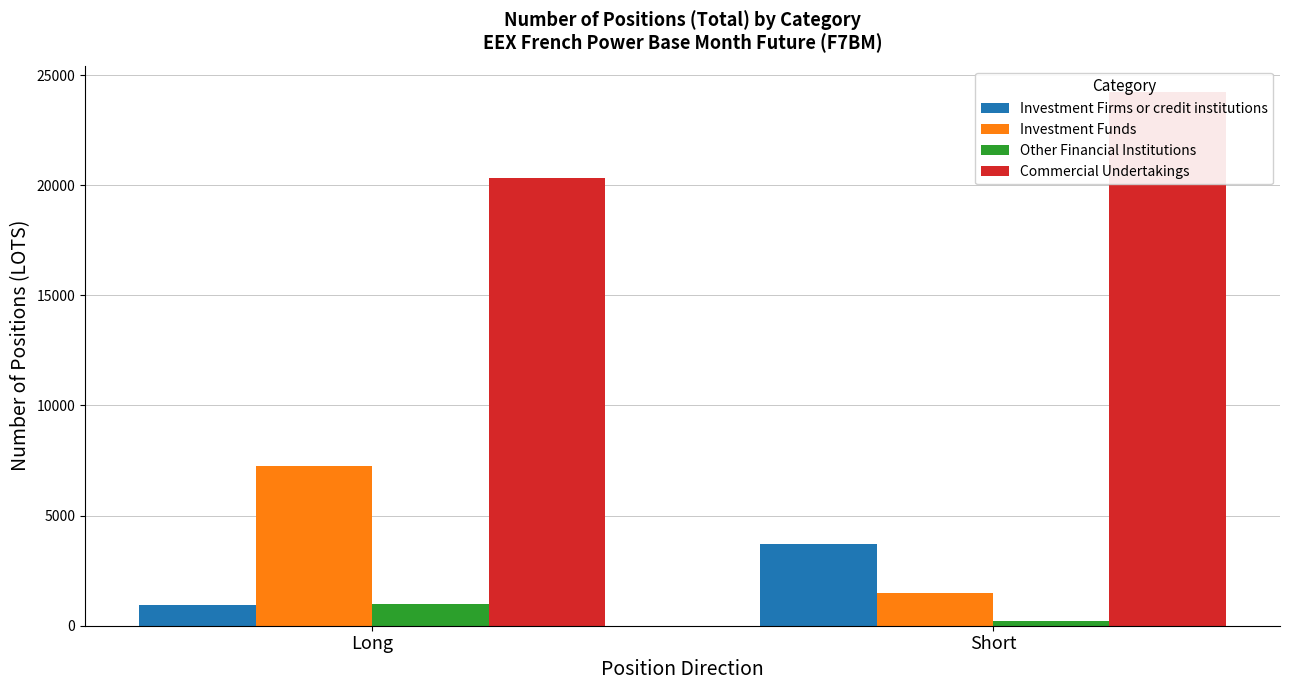

Does the chart contain stacked bars?

No